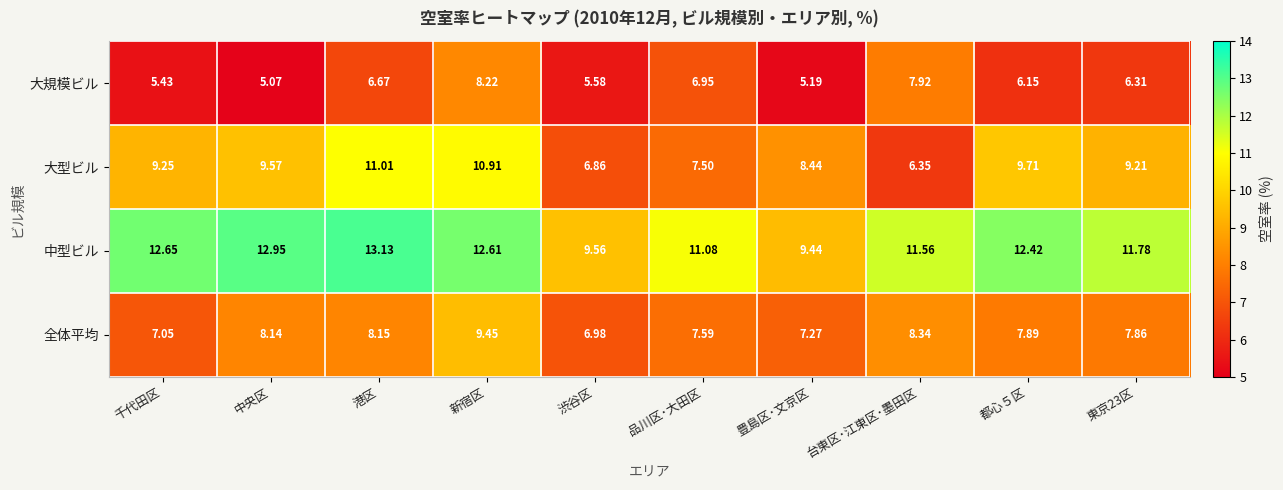

Which series has the widest spread of values?

大型ビル